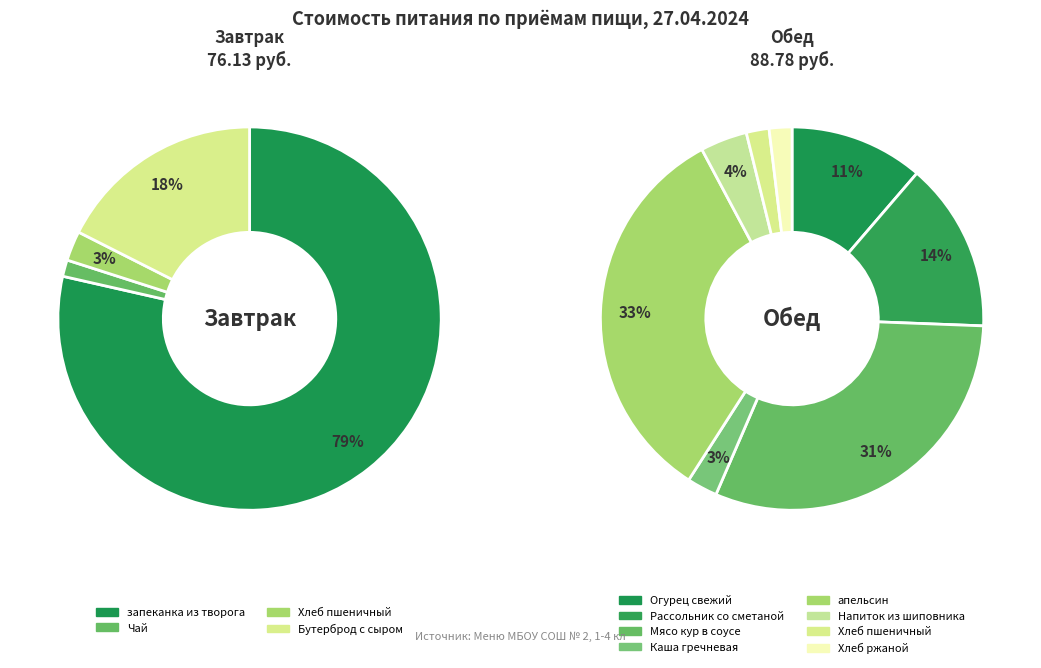

Is the sum of Обед and Завтрак greater than half?

Yes